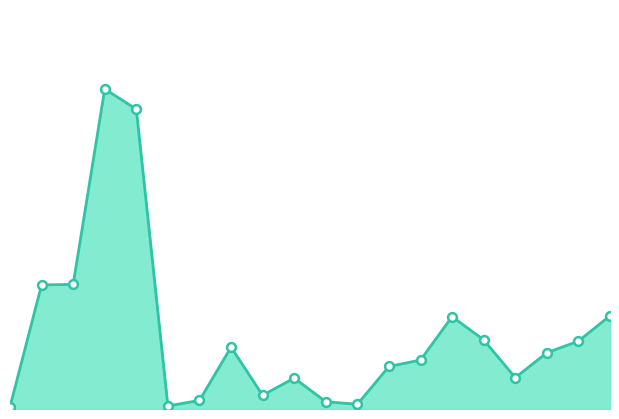

Does the chart have visible grid lines?

No